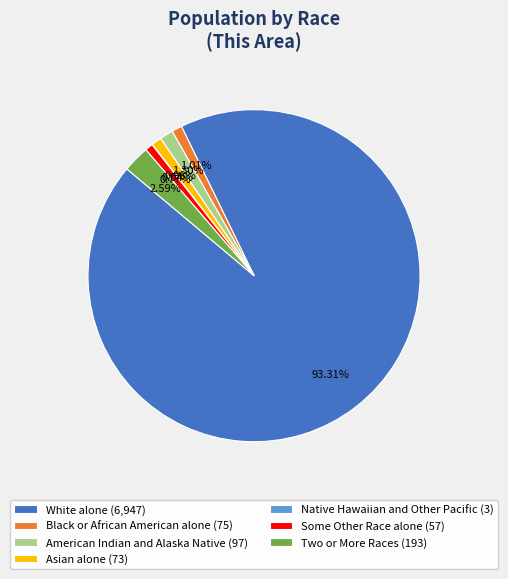

True or false: Two or More Races accounts for 3% of the total.

True